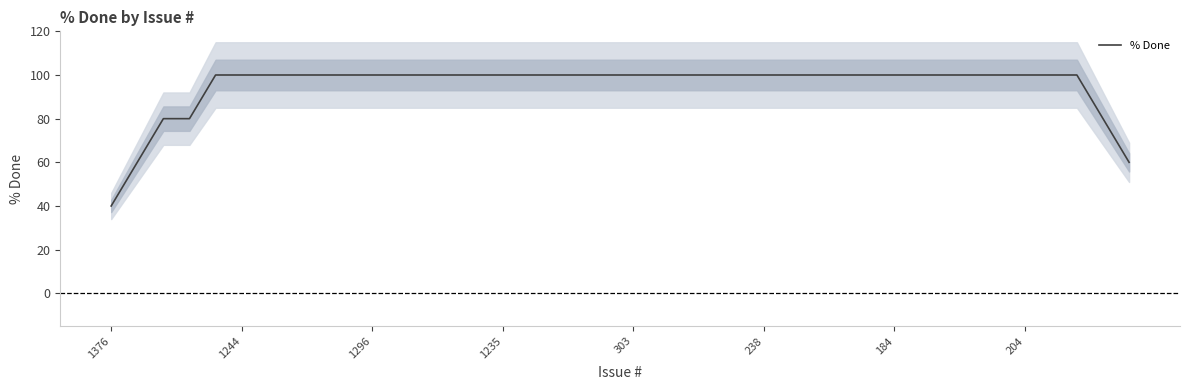

Which category has the lowest value in the % Done series?

1376